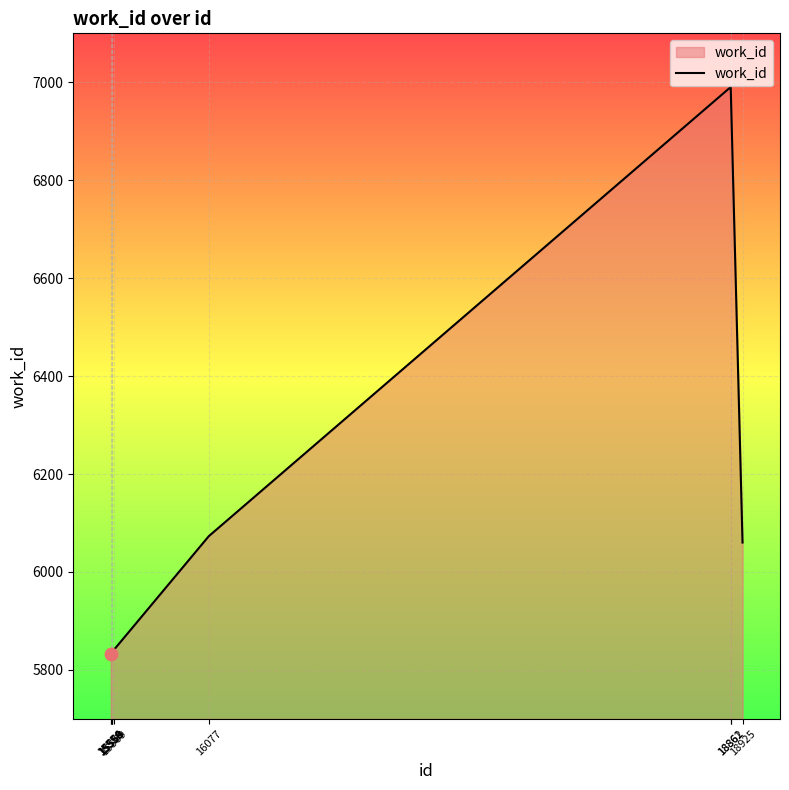

Between 18925 and 15569, which is larger?

18925